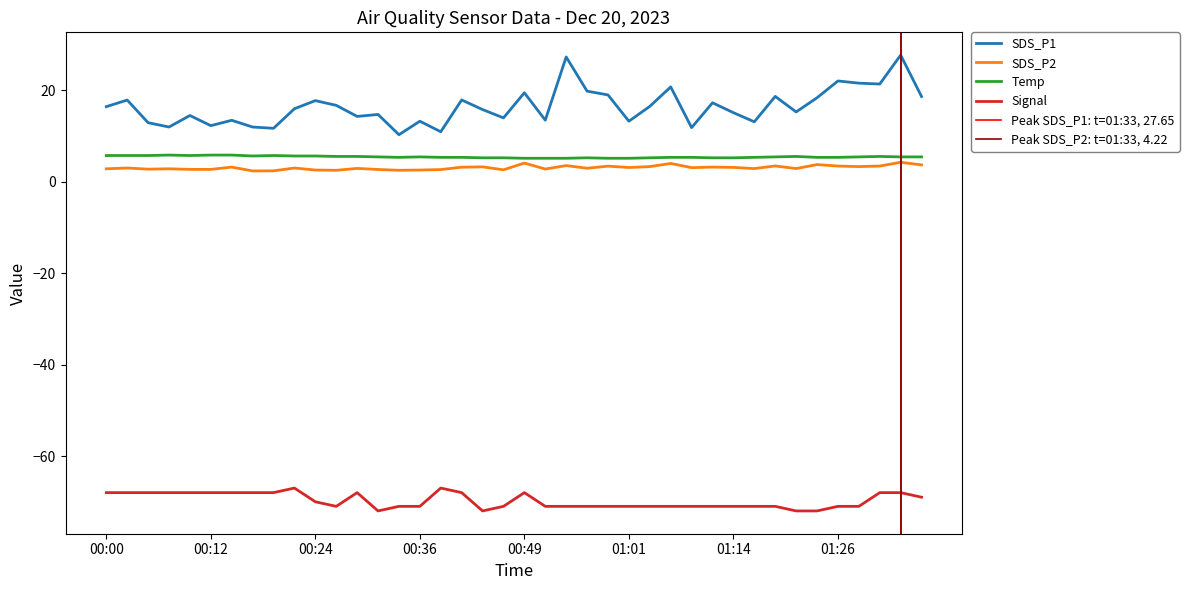

Is it true that SDS_P1 equals 17.7 at 00:24?

True